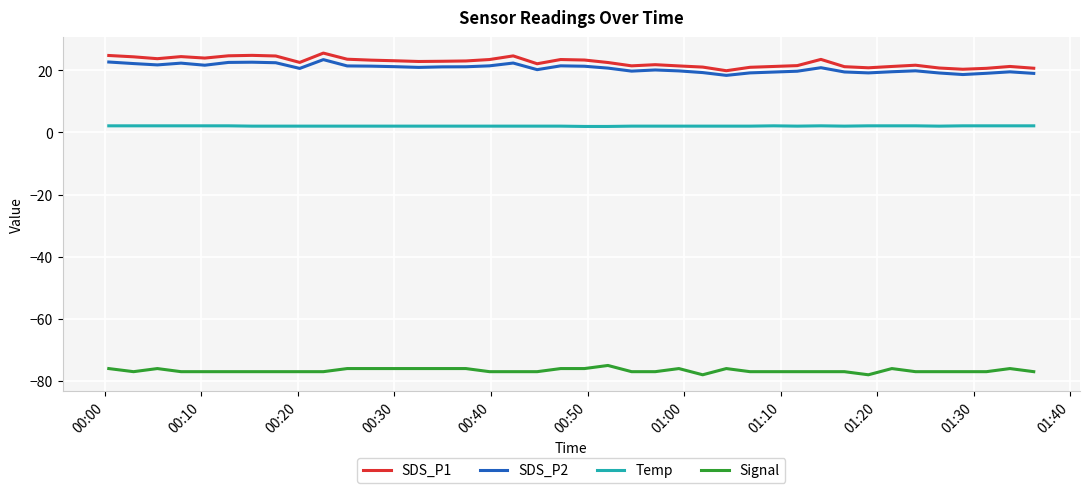

What is the maximum value shown in the chart?

25.5